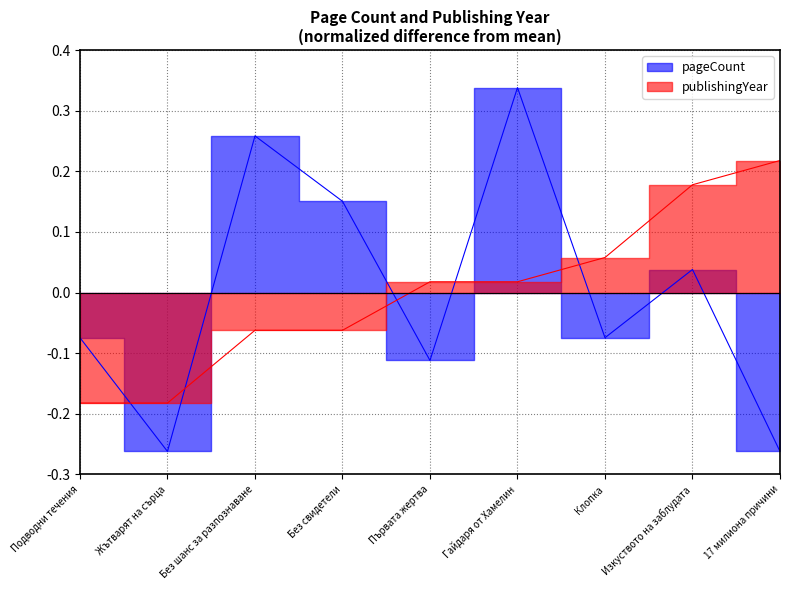

How many lines are shown in the chart?

2